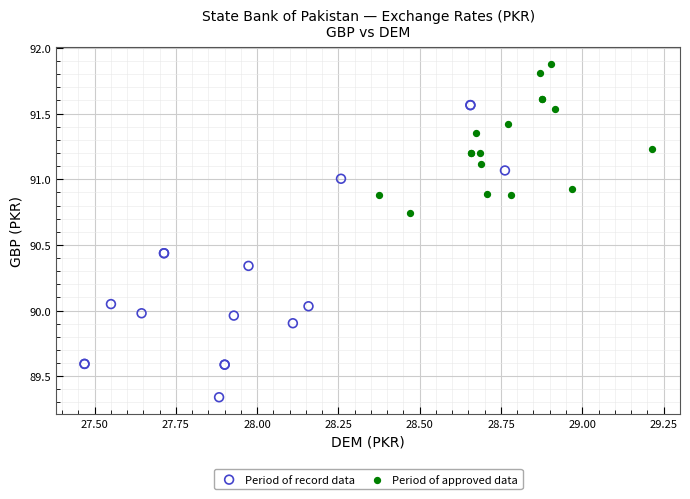

What are all the series names shown in the legend?

Period of record data, Period of approved data